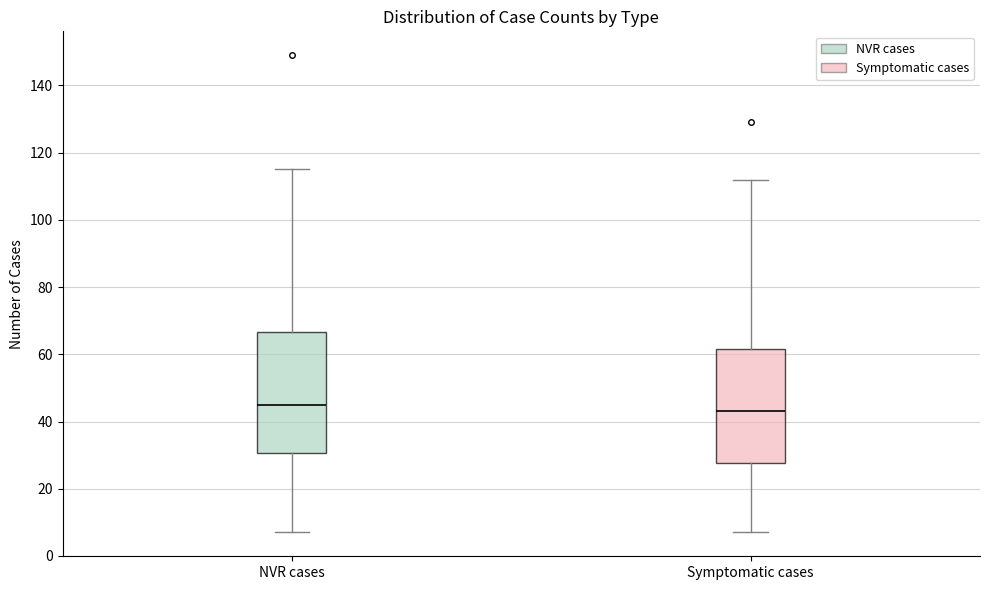

Reading left to right, read every box against the y-axis: the position of its median line, the range the box covers, and the ends of its whiskers. The values are not printed on the chart, so give them approximately, as read against the axis.

NVR cases: median 46, box 30 to 66, whiskers 8 to 116
Symptomatic cases: median 44, box 28 to 62, whiskers 8 to 112